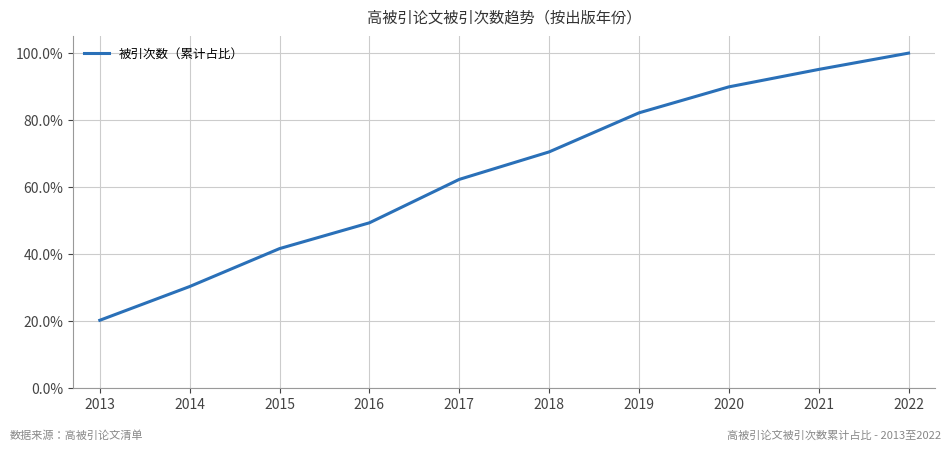

True or false: there are more than 2 points higher than both neighbors.

False